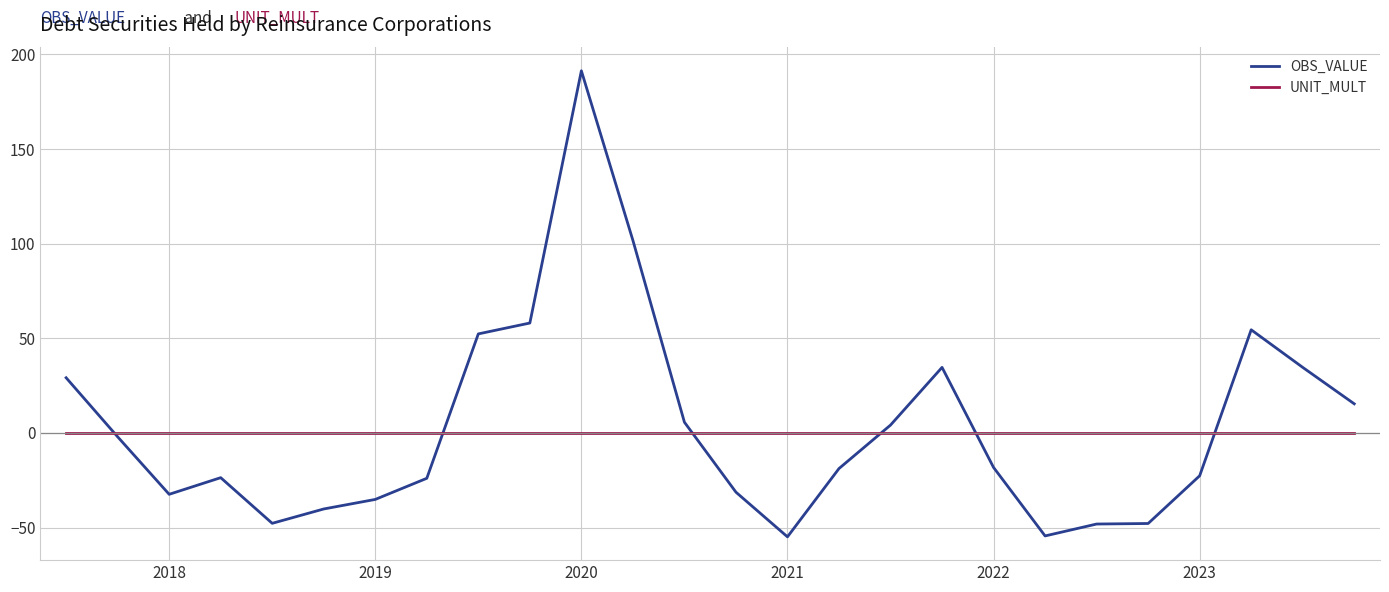

Is this an area chart (filled region under the line)?

No